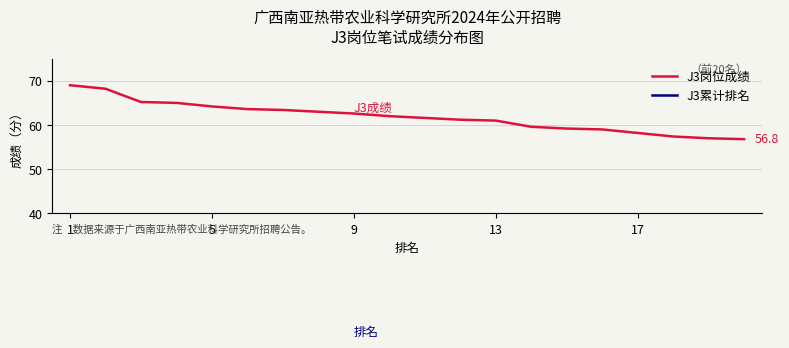

The value of J3累计排名 at 10 is 11.0. True or false?

True